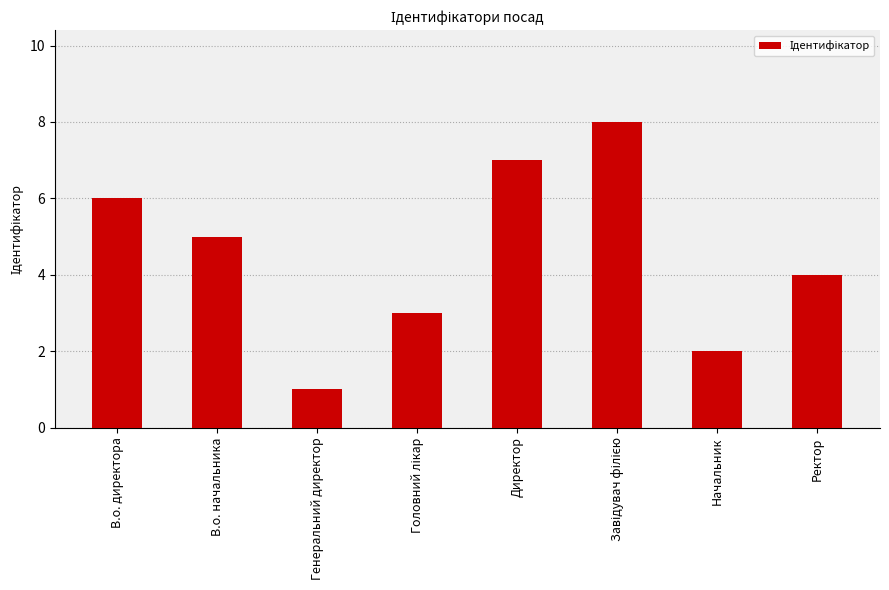

Approximately how many times larger is the value at В.о. директора compared to Ректор?

1.5